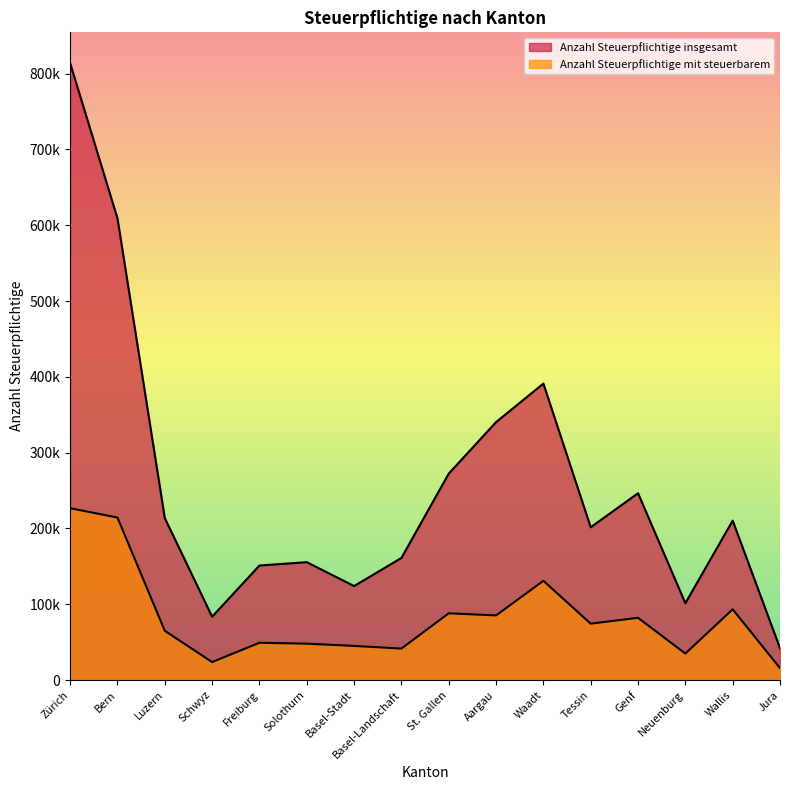

Which series changed the most between Basel-Stadt and Basel-Landschaft?

Anzahl Steuerpflichtige insgesamt